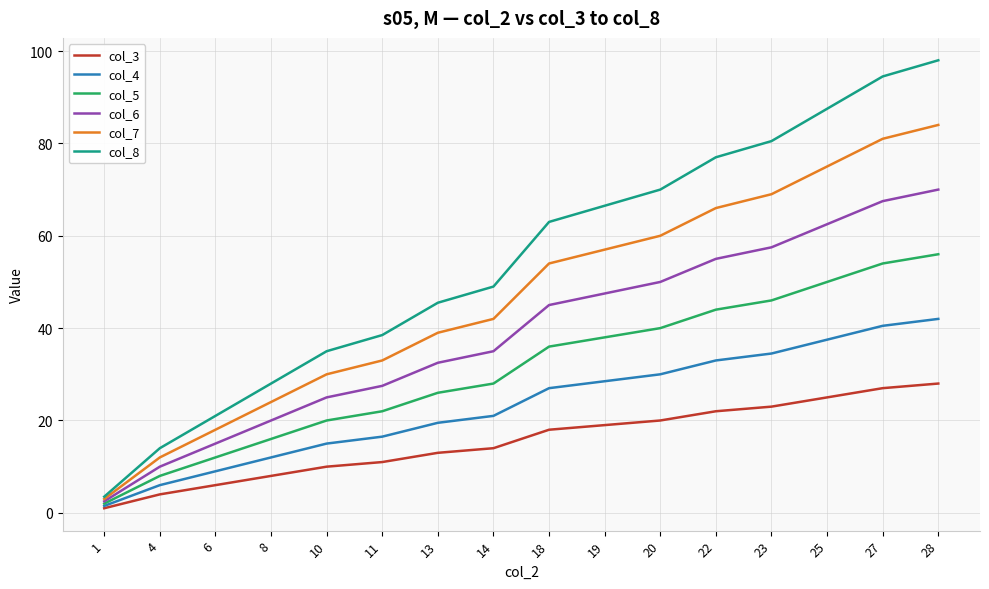

What is the spread (max minus min) of values at 22?

55.0